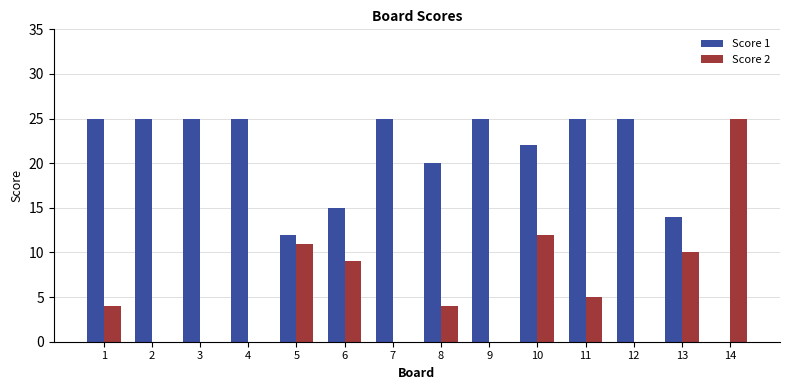

What is the sum of the Score 1 values at 2 and 1?

50